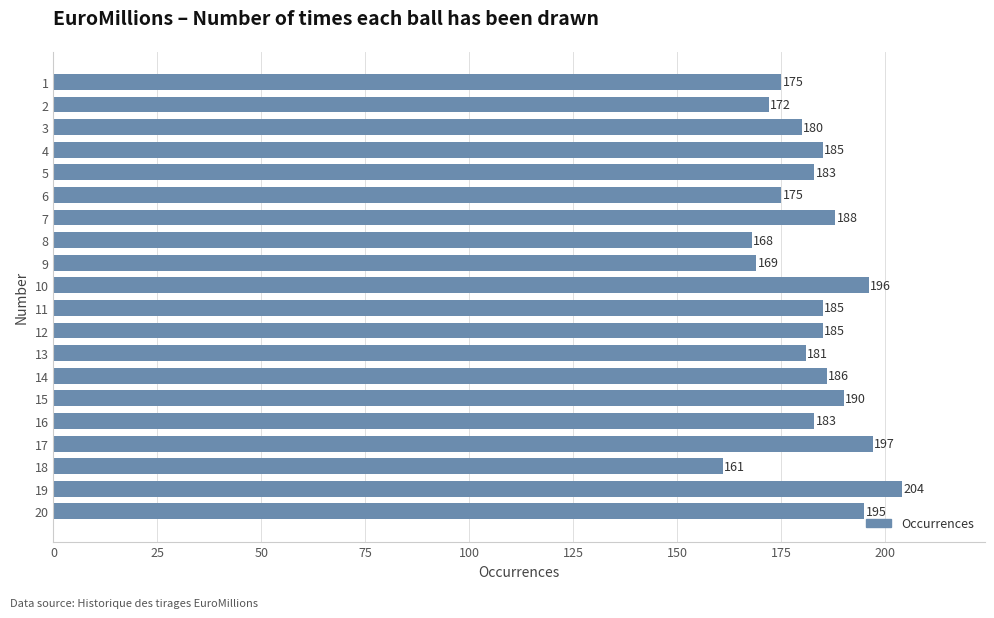

Between 18 and 17, which is larger?

17